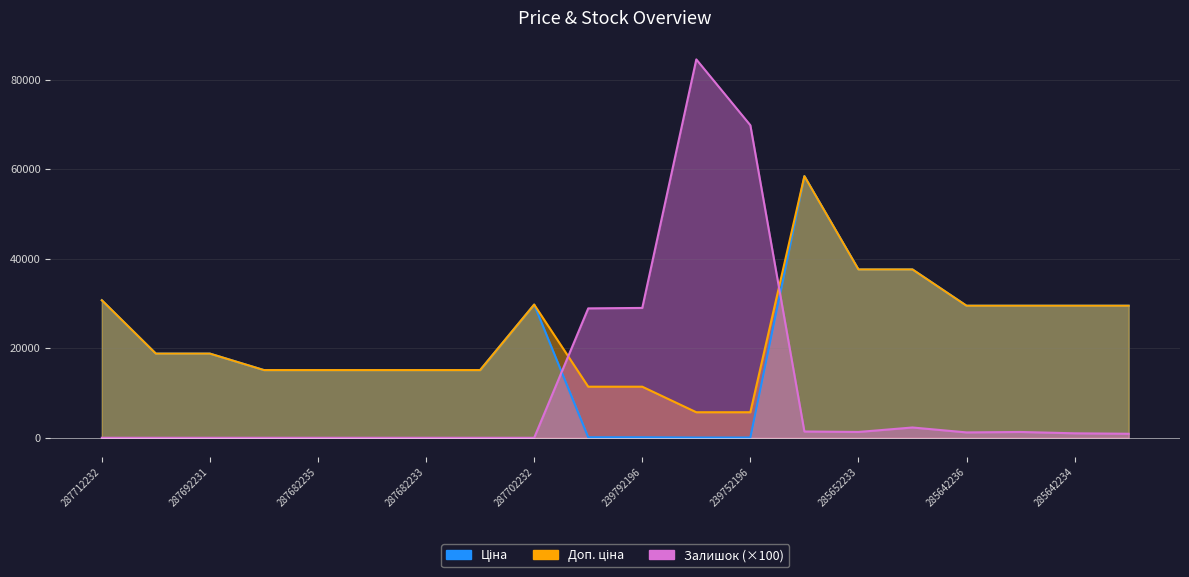

Is it true that Залишок equals -55744.5 at 287682231?

False